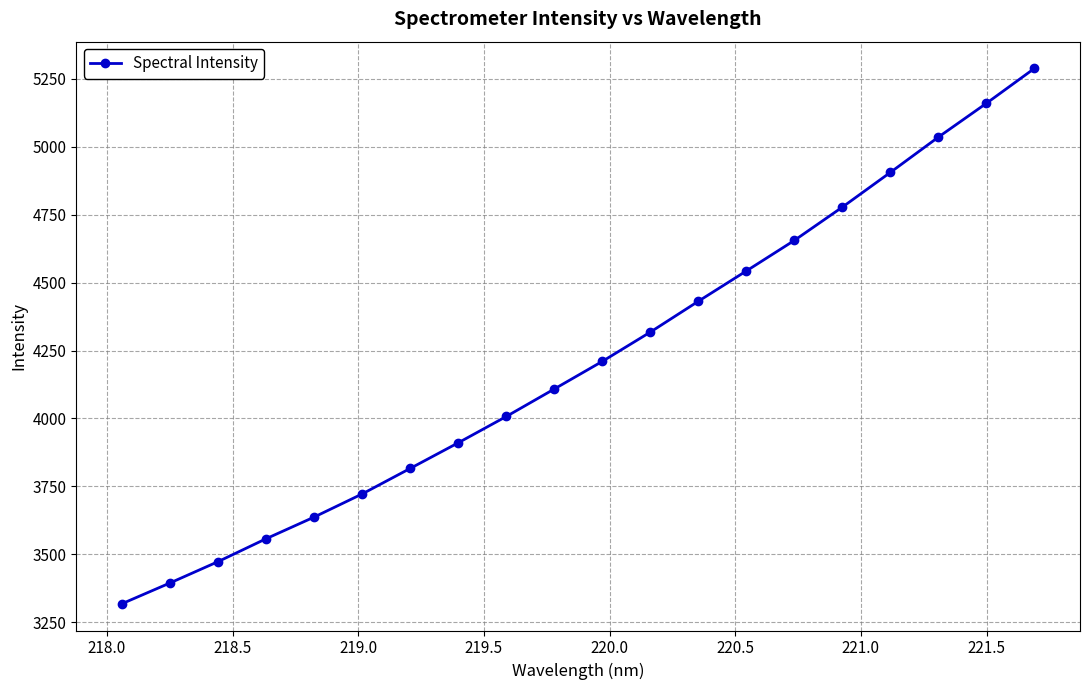

Does the chart have visible grid lines?

Yes